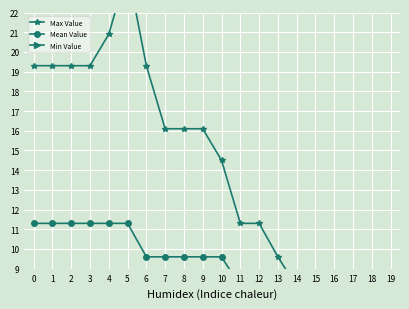

True or false: Mean Value and Min Value intersect in this chart.

False